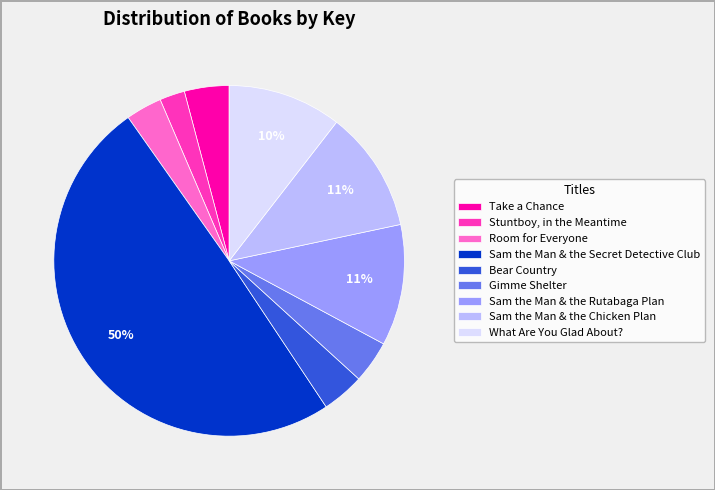

To the nearest percent, what percentage of the pie is What Are You Glad About??

10%